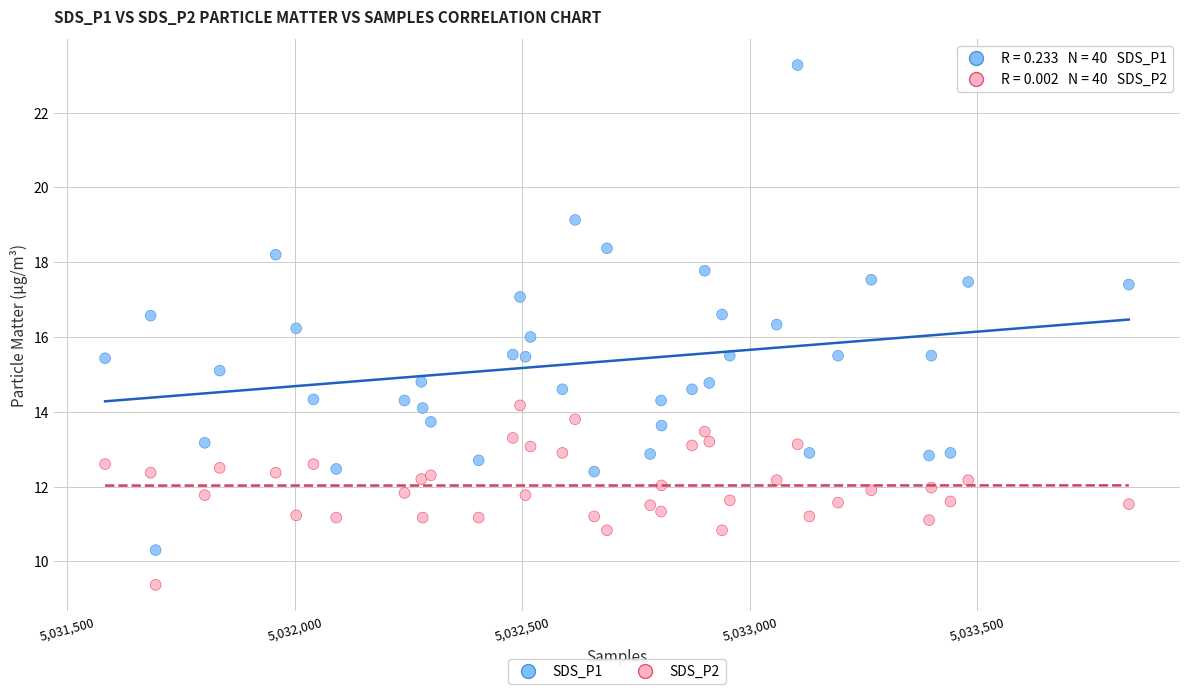

Which series has the largest Y range (max minus min)?

SDS_P1